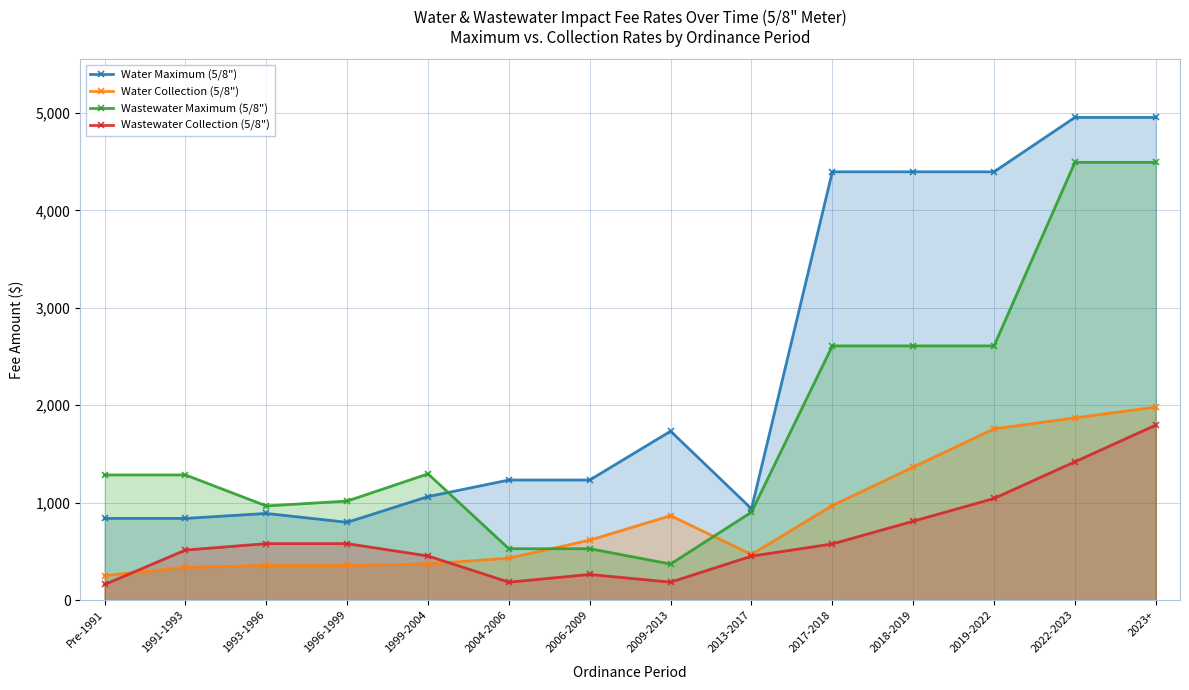

At which label does Wastewater Collection (5/8") reach its minimum?

Pre-1991